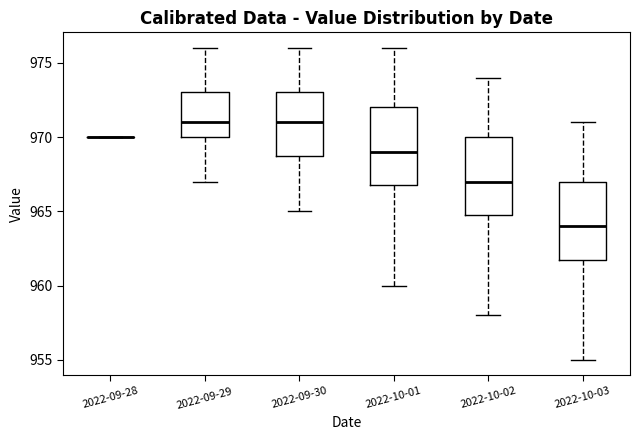

Reading left to right, read every box against the y-axis: the position of its median line, the range the box covers, and the ends of its whiskers. The values are not printed on the chart, so give them approximately, as read against the axis.

2022-09-28: box collapsed to a line at 970, whiskers 970 to 970
2022-09-29: median 971, box 970 to 973, whiskers 967 to 976
2022-09-30: median 971, box 969 to 973, whiskers 965 to 976
2022-10-01: median 969, box 967 to 972, whiskers 960 to 976
2022-10-02: median 967, box 965 to 970, whiskers 958 to 974
2022-10-03: median 964, box 962 to 967, whiskers 955 to 971